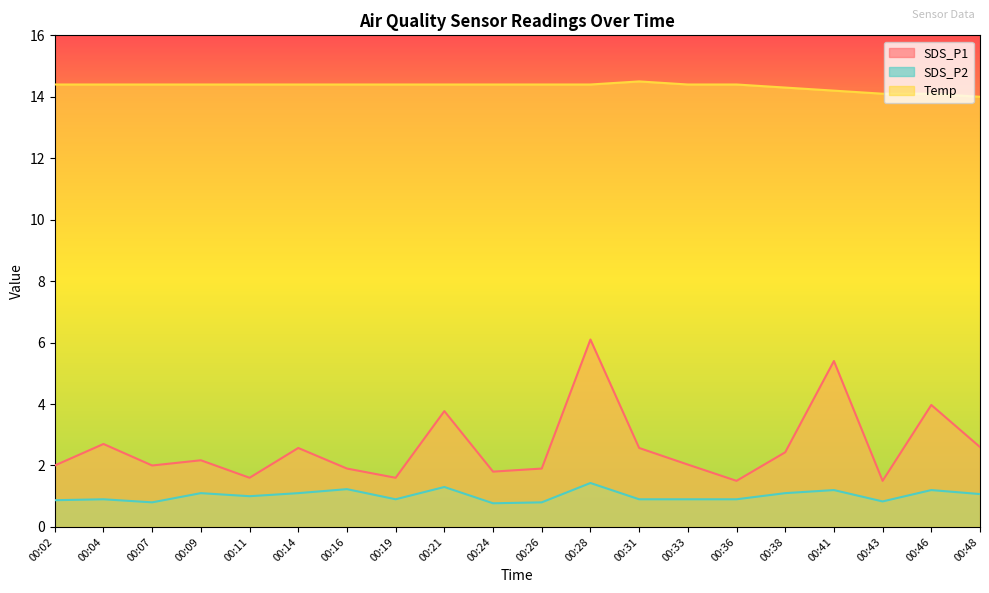

Which series has the largest total across all categories?

Temp